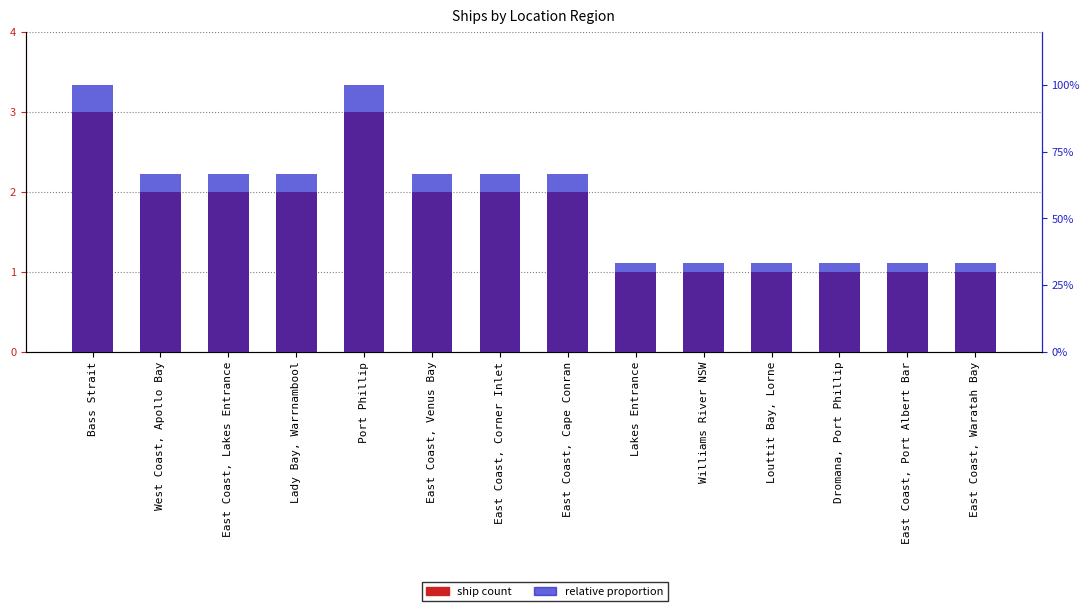

Which series has the largest range (max minus min)?

ship count